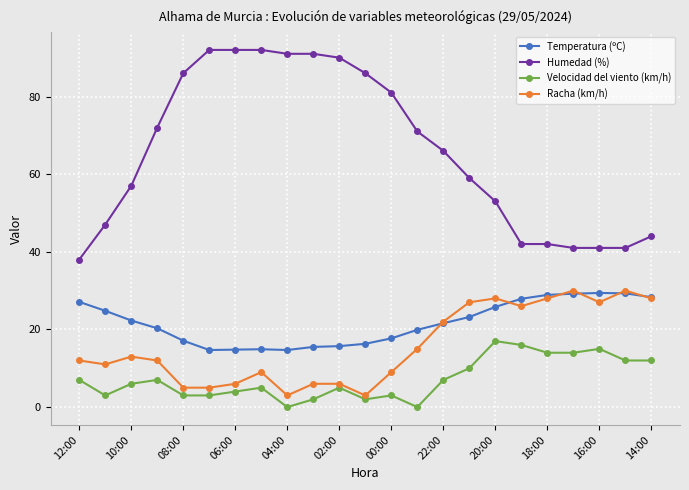

True or false: Humedad (%) and Temperatura (ºC) intersect in this chart.

False